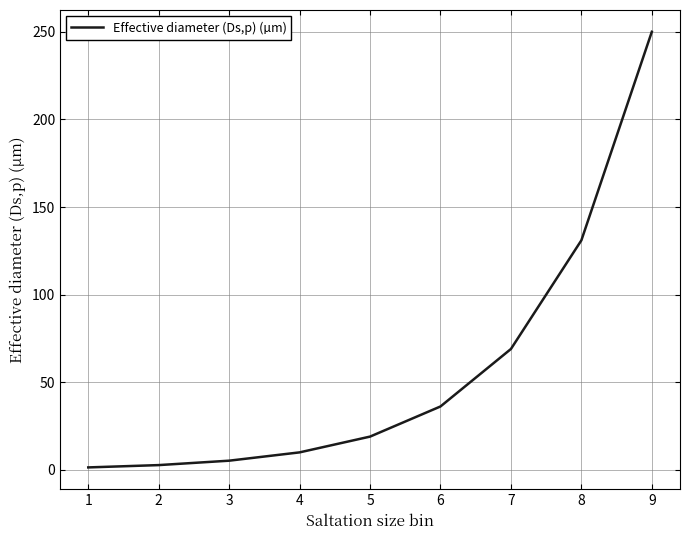

What is the maximum value shown in the chart?

250.0